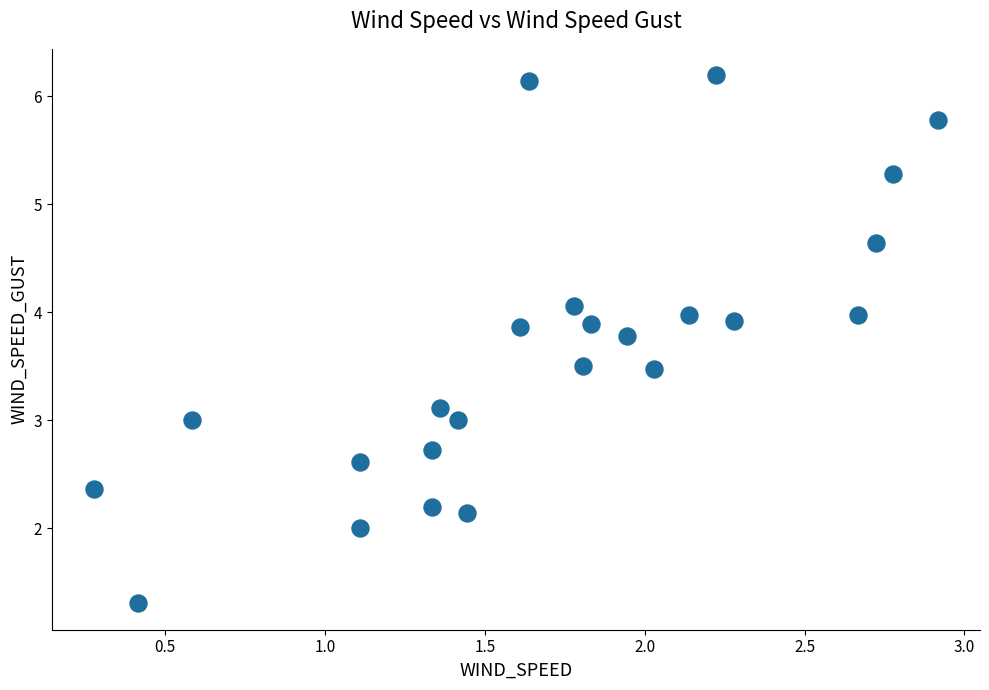

What is the range of Y values (max minus min)?

4.9